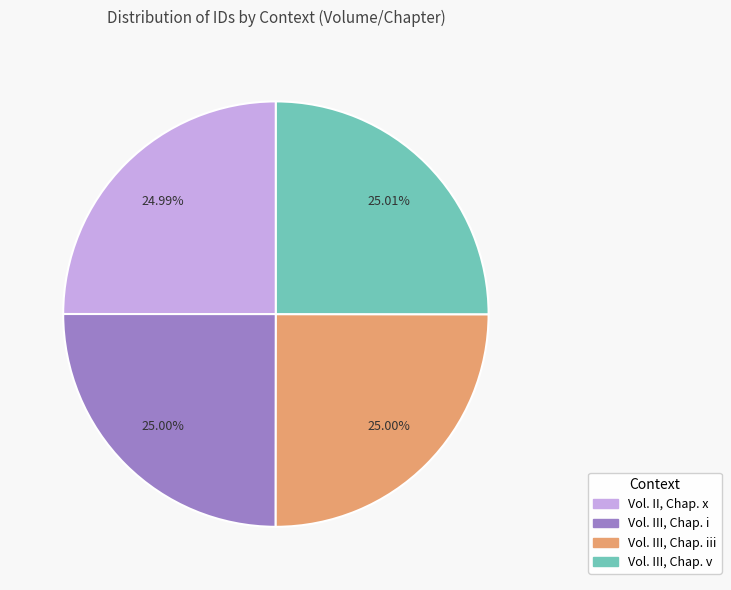

Is there a majority slice in this chart?

No